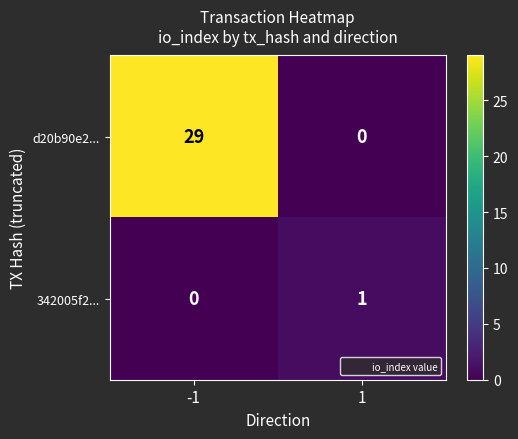

What value does the d20b90e2... series have at -1, to the nearest 10?

30